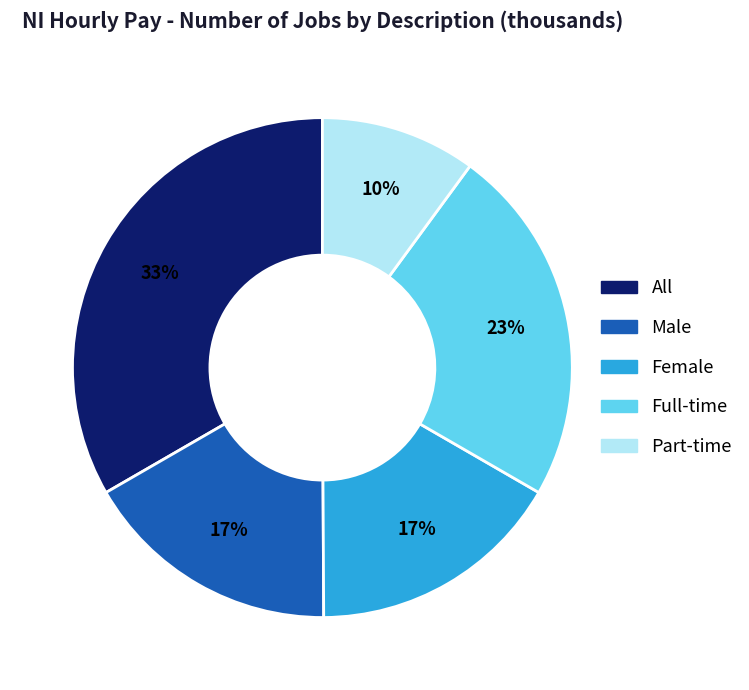

Do Part-time and All together represent more than half of the pie?

No